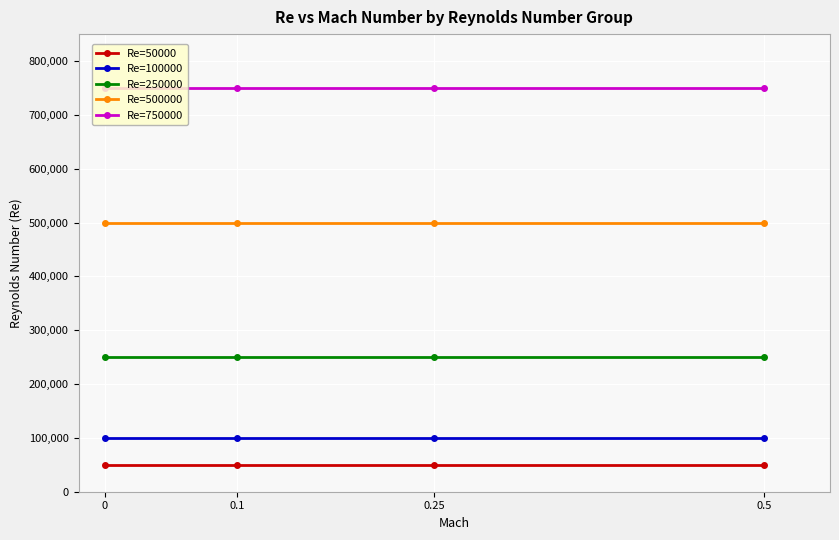

What value does the Re=250000 series have at 0.5?

250000